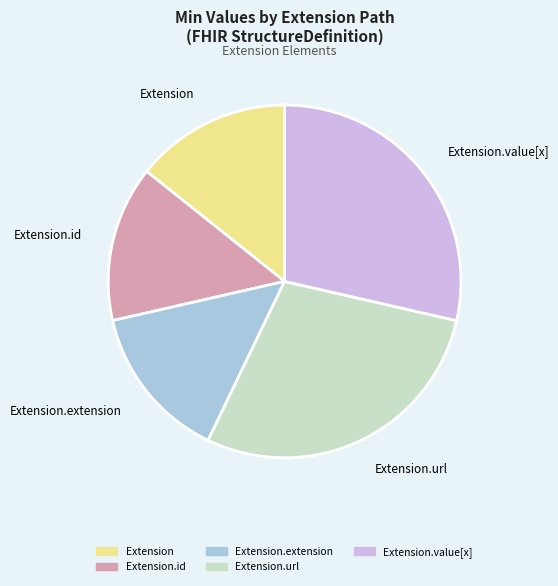

Does Extension account for over 50% of the chart?

No